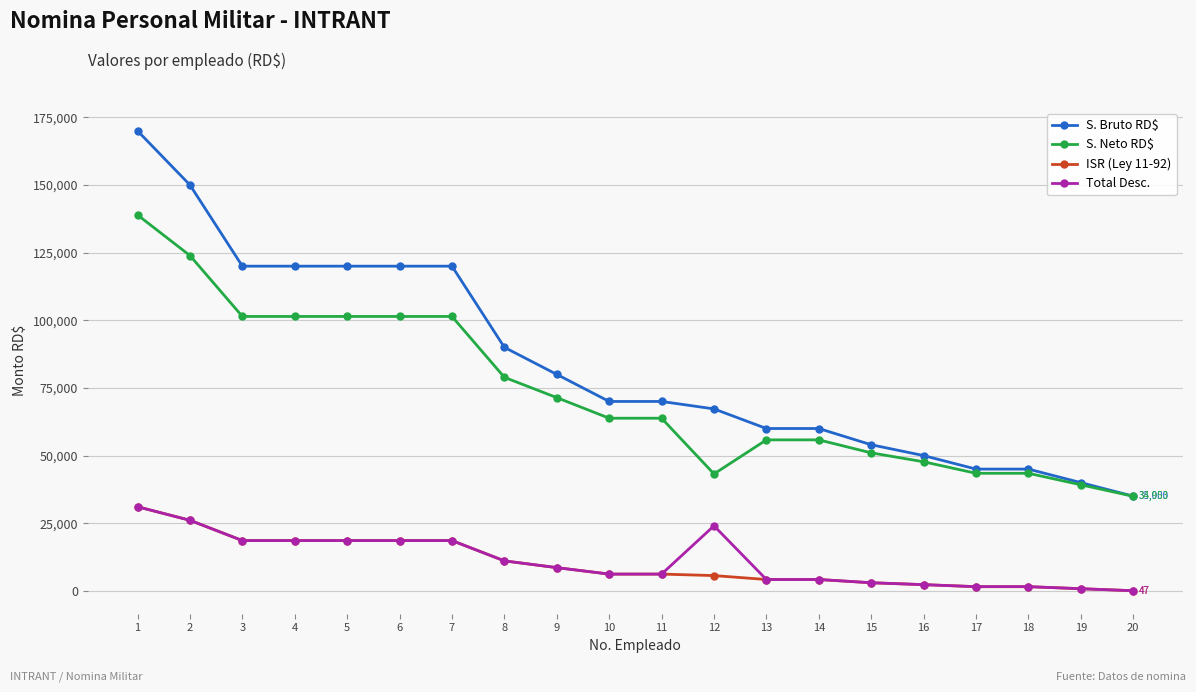

Is the value of S. Bruto RD$ at 12 greater than the value of Total Desc. at 2?

Yes